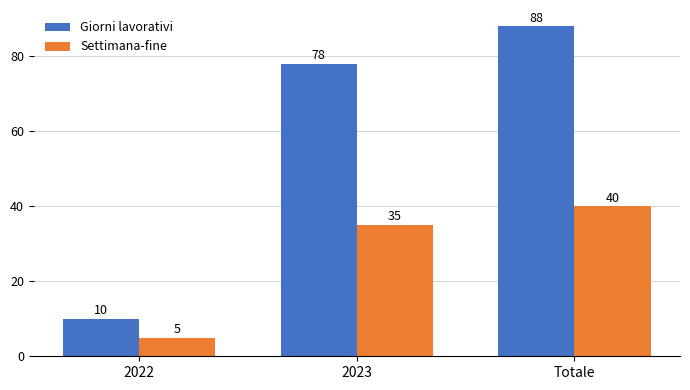

Reading left to right, extract all data points from this chart.

Giorni lavorativi: 10	78	88
Settimana-fine: 5	35	40